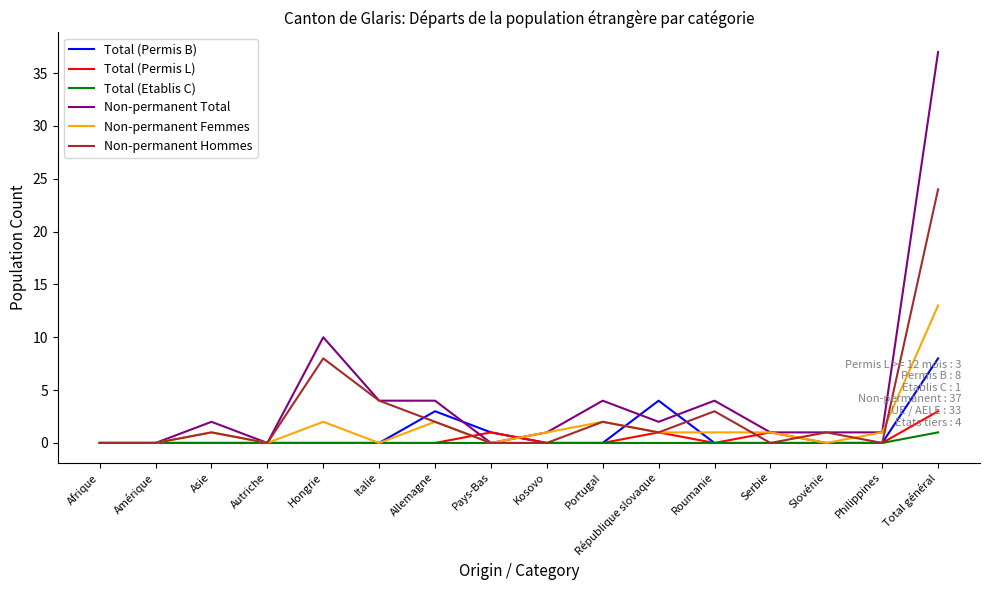

What is the maximum value shown in the chart?

37